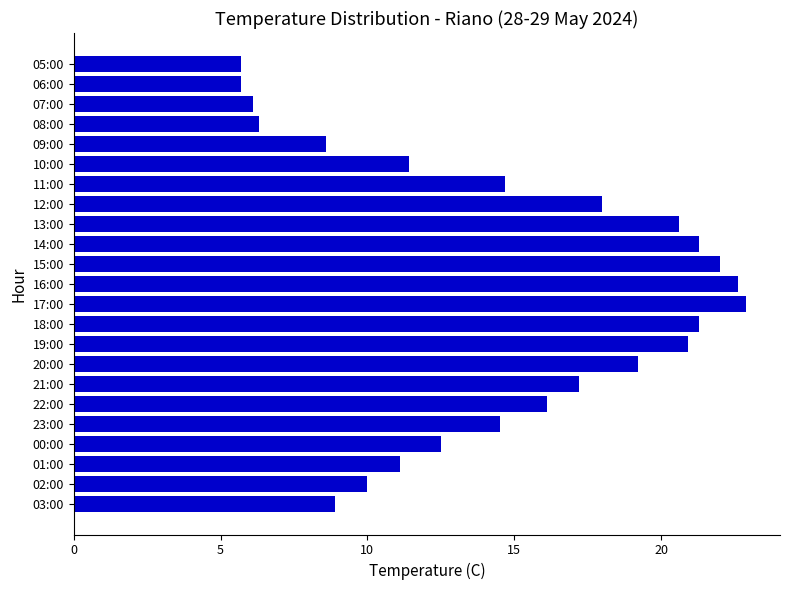

What is the difference between the maximum and second lowest values?

17.2